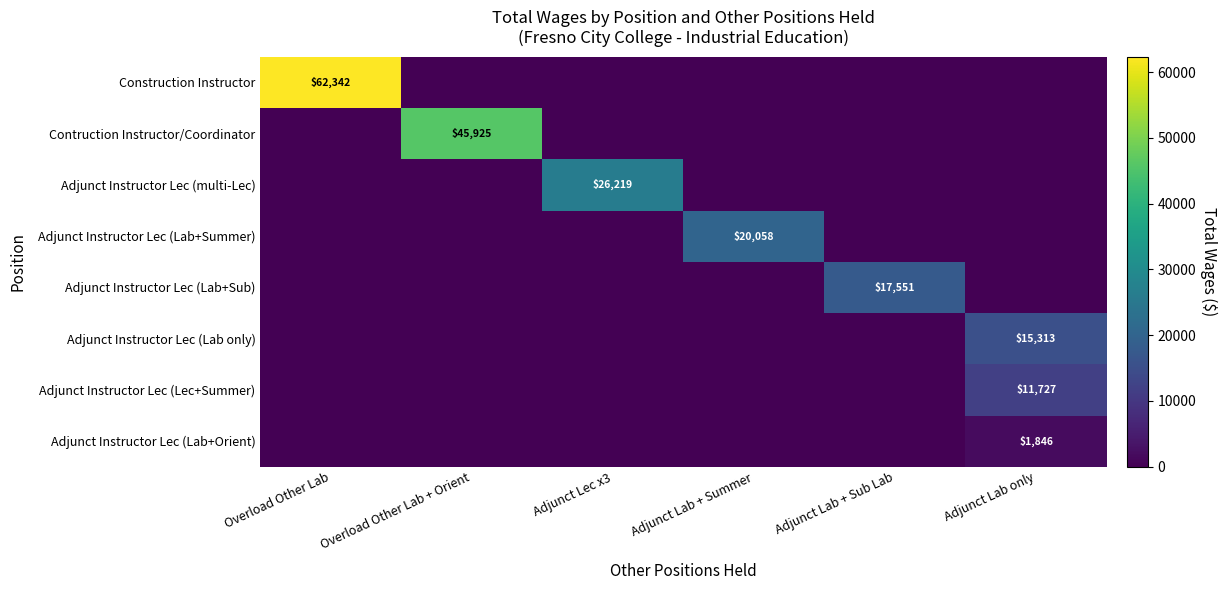

True or false: Adjunct Instructor Lec (Lab only) has a value of 9935 at Adjunct Lab only.

False